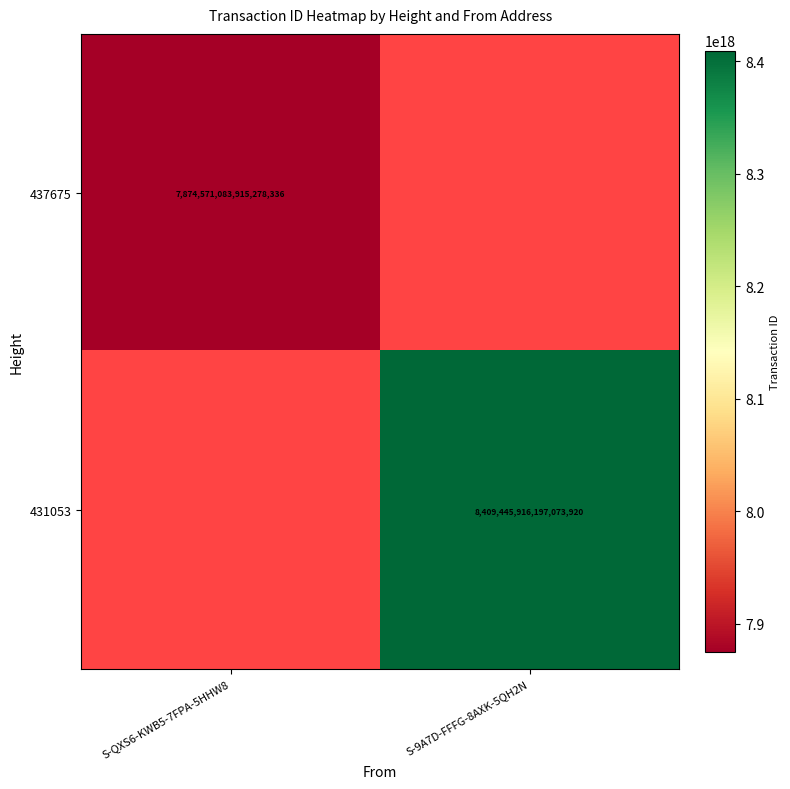

The 437675 series shows 7874571083915278336 at S-QXS6-KWB5-7FPA-5HHW8. True or false?

True